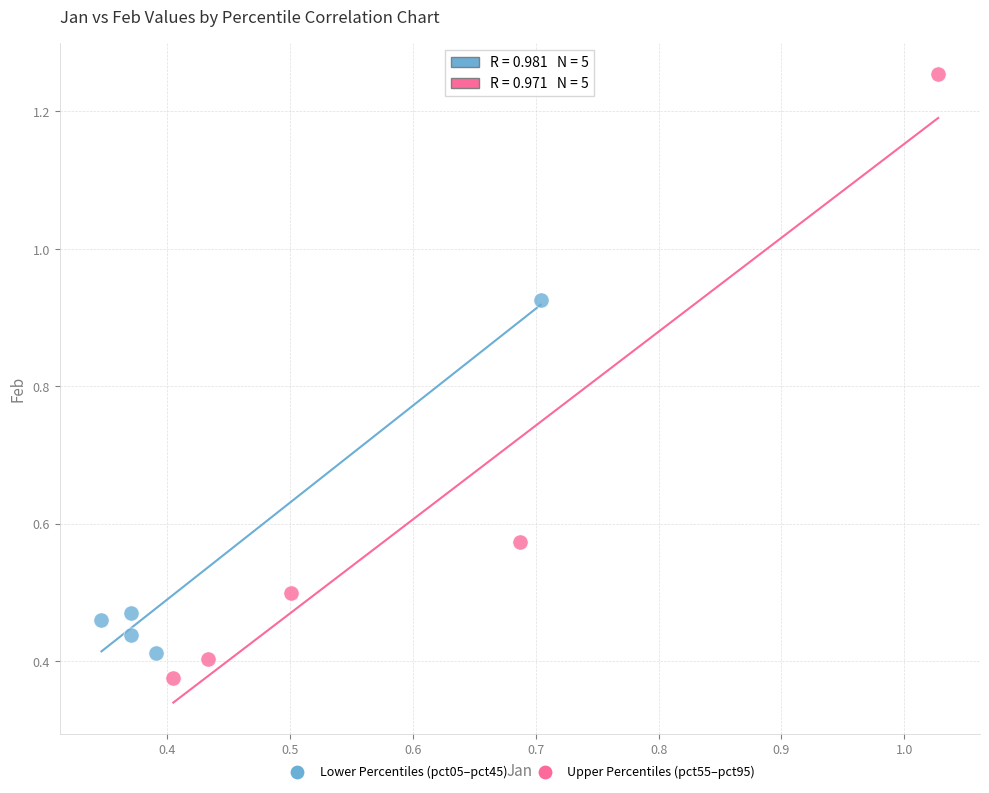

Which series has the widest spread of Y values?

Upper Percentiles (pct55–pct95)